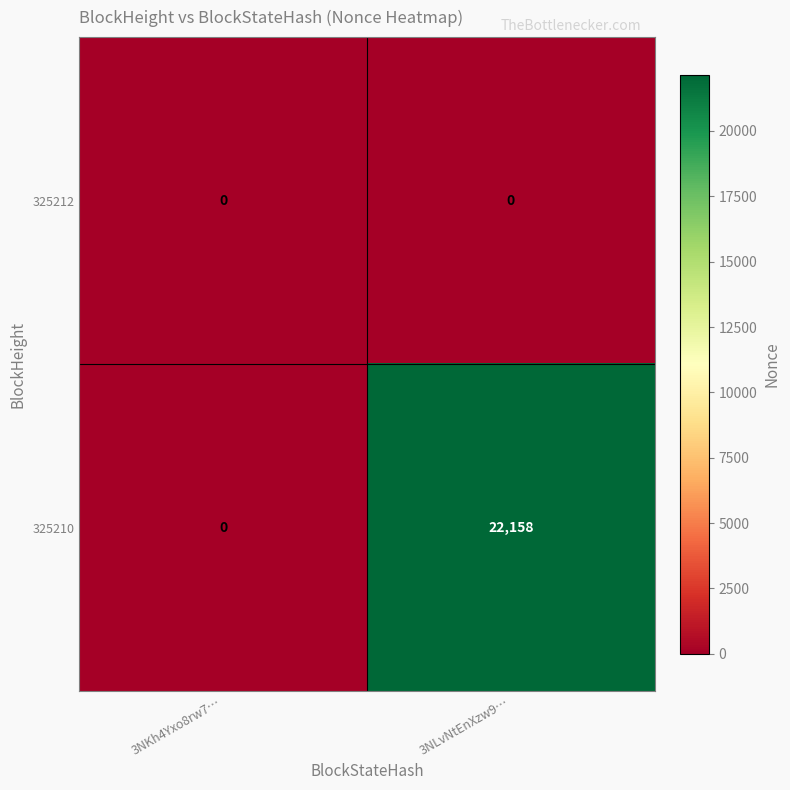

The value of 325210 at 3NLvNtEnXzw9… is 22158. True or false?

True